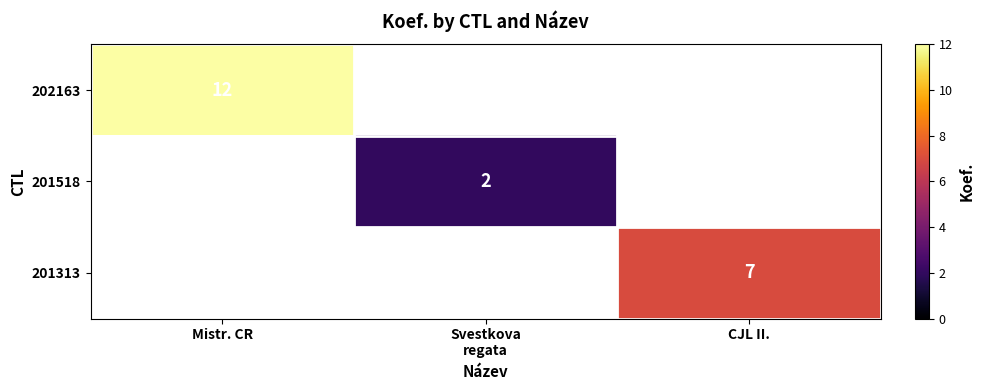

The value of 201313 at CJL II. is 4. True or false?

False